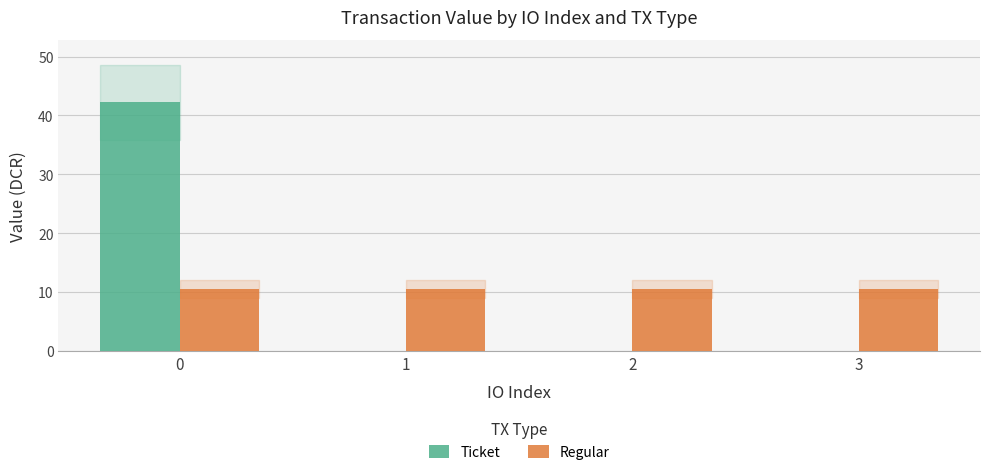

Reading left to right, what are all the values shown in this chart?

Ticket: 42.3	0.0	0.0	0.0
Regular: 10.6	10.6	10.6	10.6